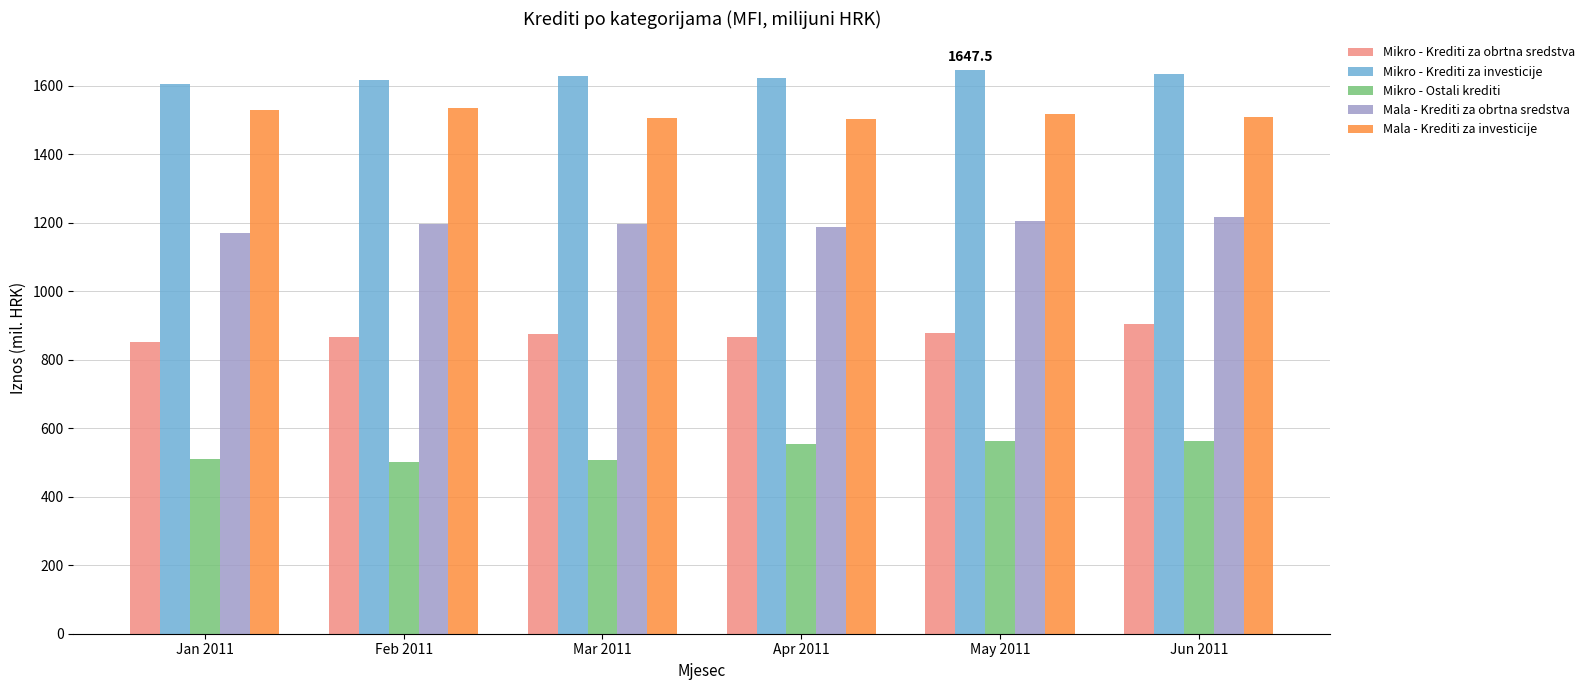

What is the difference between the highest and lowest values at Jun 2011?

1073.7